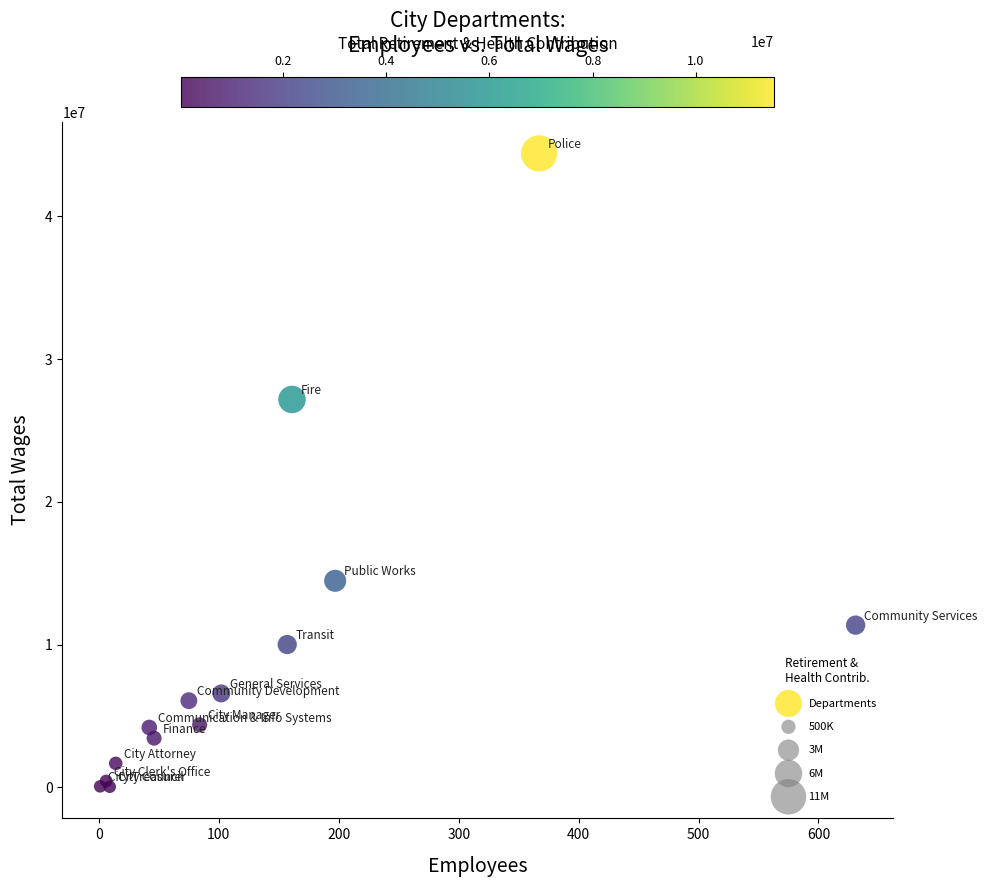

What Y value in the scatter plot is closest to 22223176?

27166912